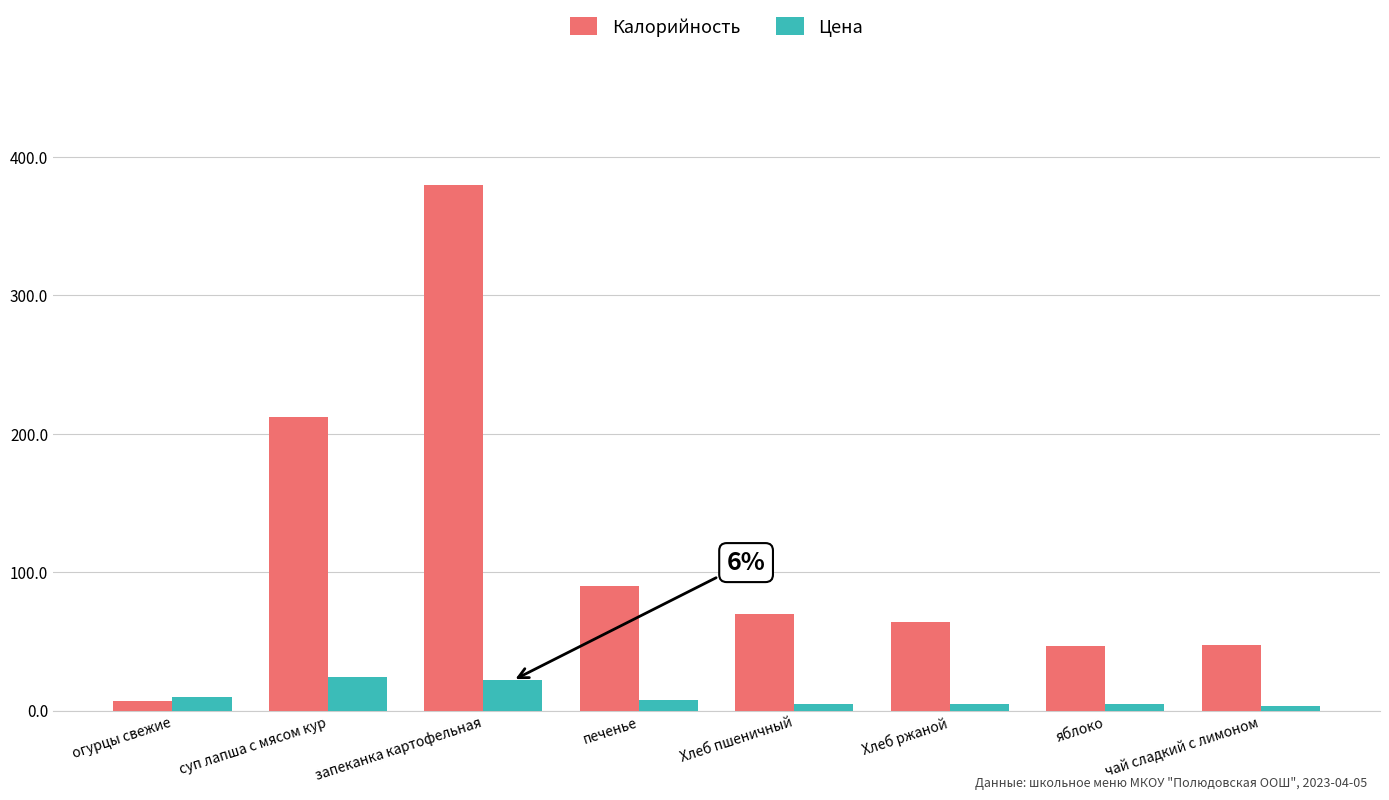

The value of Калорийность at Хлеб пшеничный is 35.5. True or false?

False